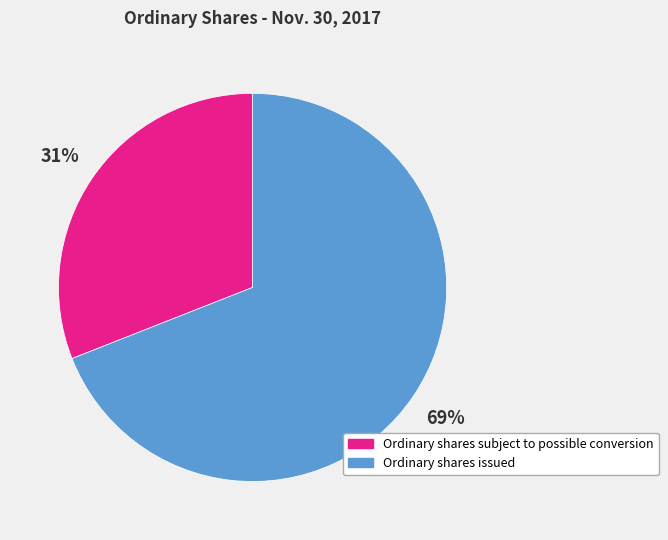

Between Ordinary shares subject to possible conversion and Ordinary shares issued, which is larger?

Ordinary shares issued